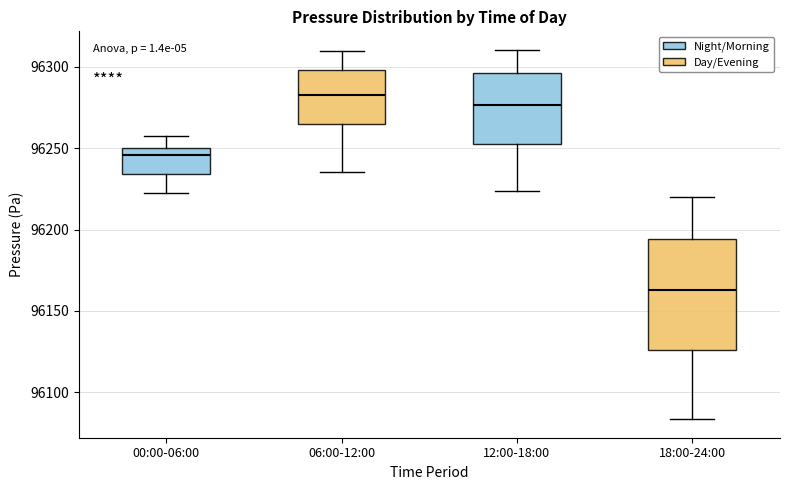

Reading left to right, read every box against the y-axis: the position of its median line, the range the box covers, and the ends of its whiskers. The values are not printed on the chart, so give them approximately, as read against the axis.

00:00-06:00: median 96245, box 96235 to 96250, whiskers 96225 to 96260
06:00-12:00: median 96285, box 96265 to 96300, whiskers 96235 to 96310
12:00-18:00: median 96275, box 96255 to 96295, whiskers 96225 to 96310
18:00-24:00: median 96165, box 96125 to 96195, whiskers 96085 to 96220